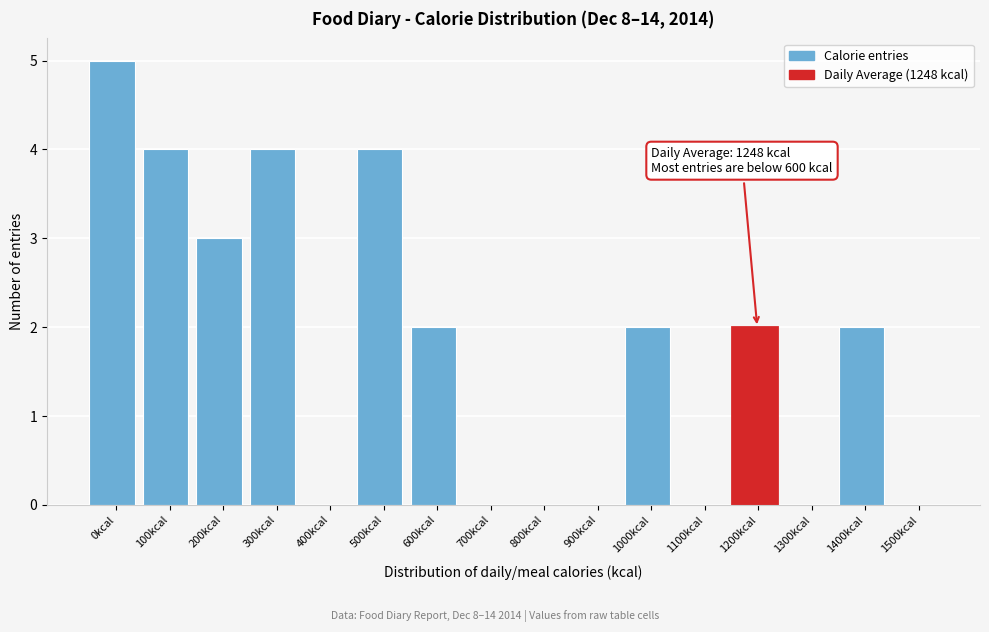

Reading right to left, extract all data points from this chart.

1500kcal=0	1400kcal=2	1300kcal=0	1200kcal=2	1100kcal=0	1000kcal=2	900kcal=0	800kcal=0	700kcal=0	600kcal=2	500kcal=4	400kcal=0	300kcal=4	200kcal=3	100kcal=4	0kcal=5